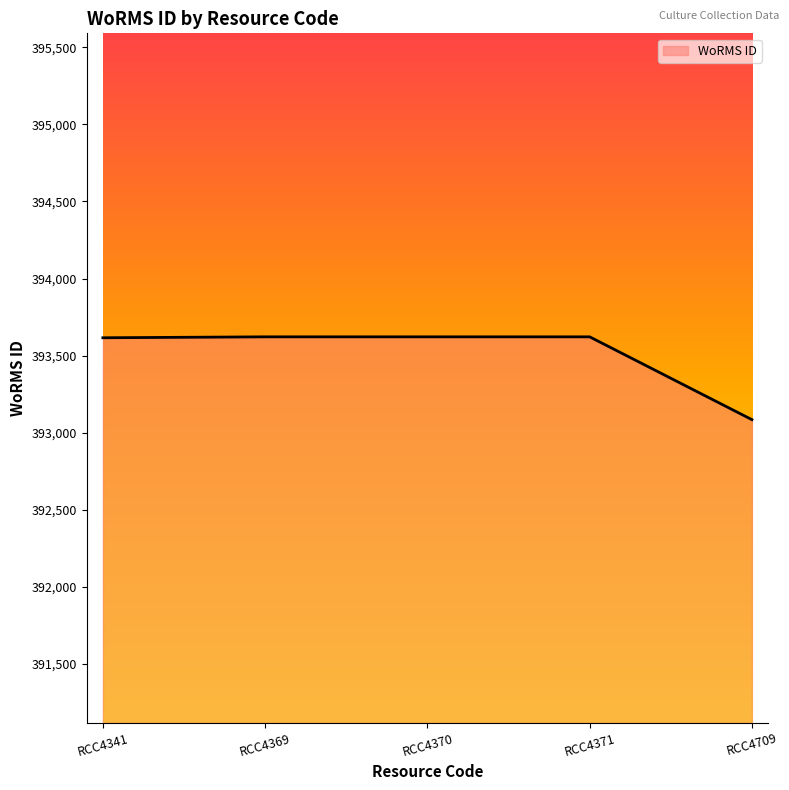

True or false: there are more than 2 points higher than both neighbors.

False